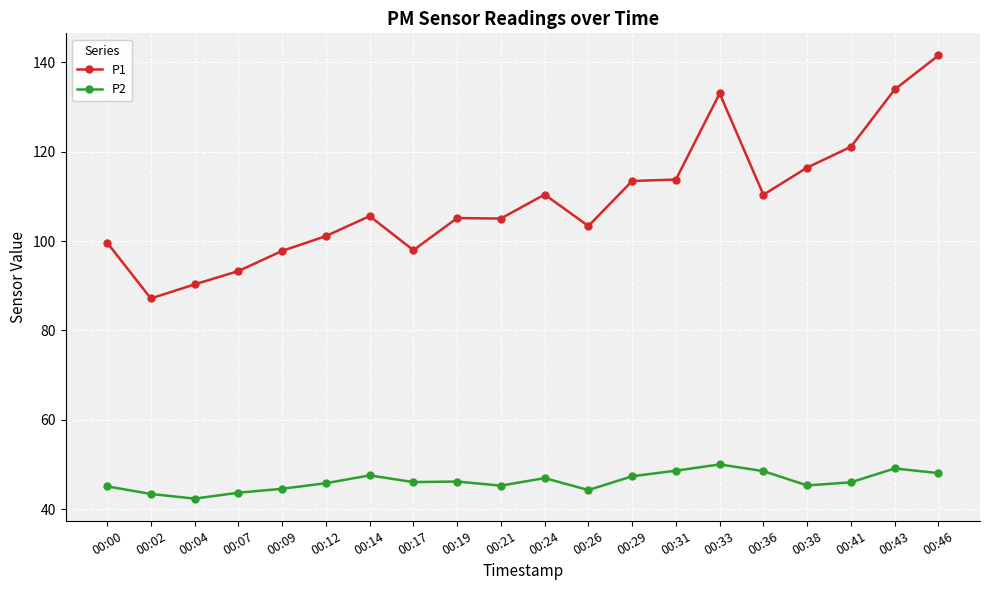

What is the value of the P2 point at the 16th from the left?

48.5